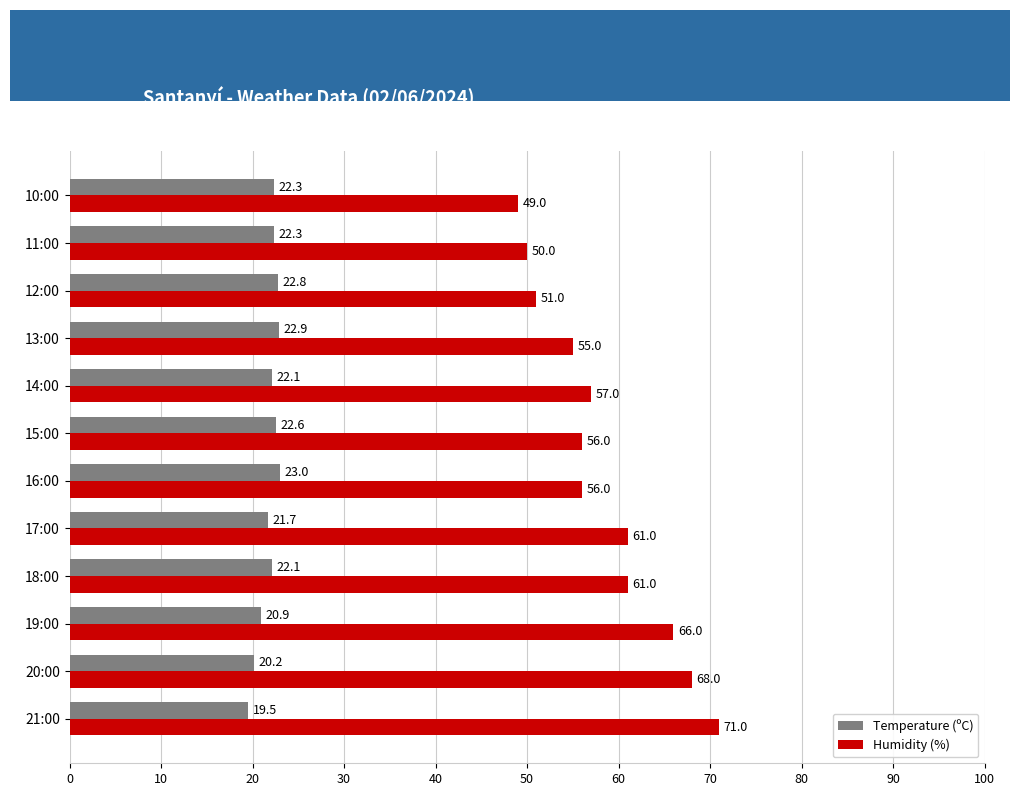

True or false: Humidity (%) has a value of 108.7 at 20:00.

False